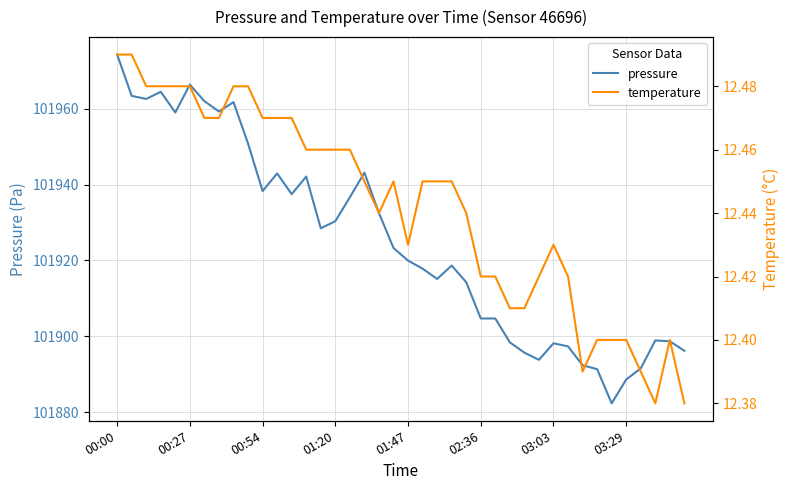

Does the chart have visible grid lines?

Yes